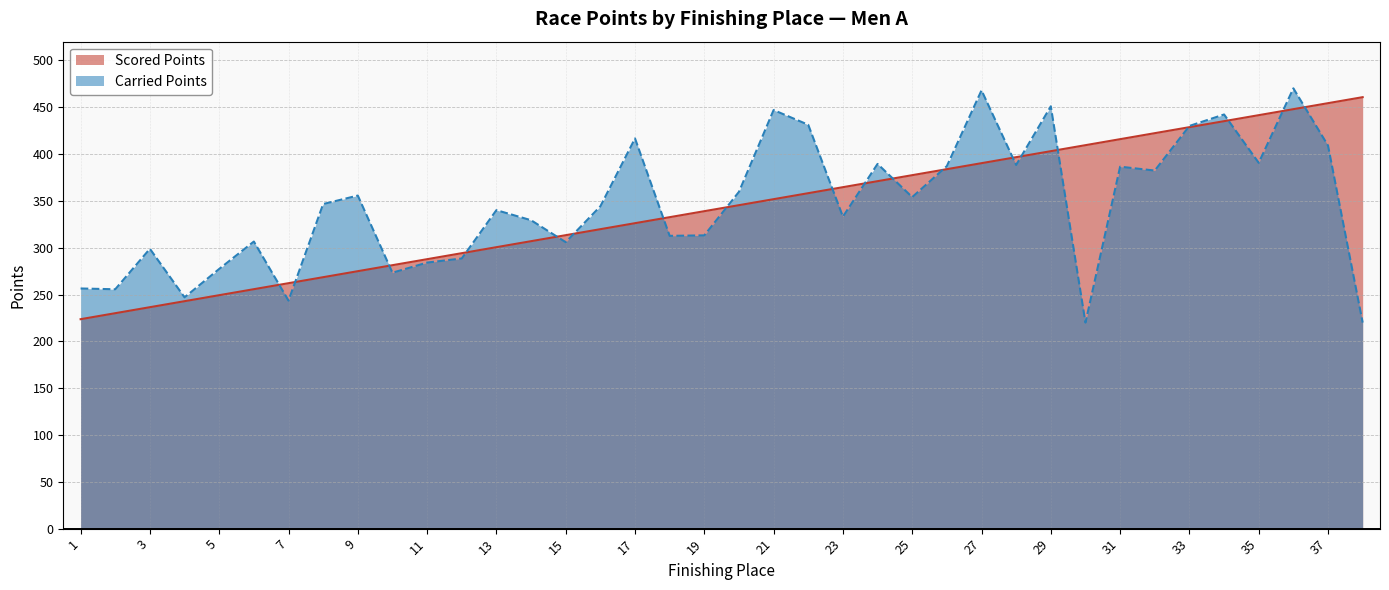

Reading left to right, list all the values displayed in this chart.

Scored Points: 223.6	230.1	236.5	242.9	249.3	255.7	262.1	268.5	274.9	281.3	287.7	294.1	300.5	306.9	313.4	319.8	326.2	332.6	339.0	345.4	351.8	358.2	364.6	371.0	377.4	383.8	390.2	396.7	403.1	409.5	415.9	422.3	428.7	435.1	441.5	447.9	454.3	460.7
Carried Points: 256.4	255.6	298.8	247.0	277.3	306.6	243.5	346.6	355.7	273.3	284.1	288.5	340.1	329.3	305.9	344.2	416.7	312.6	313.2	359.6	447.0	431.2	333.1	389.5	354.0	387.1	468.0	388.3	451.0	220.0	386.5	382.4	430.0	442.2	390.6	470.2	409.0	220.0